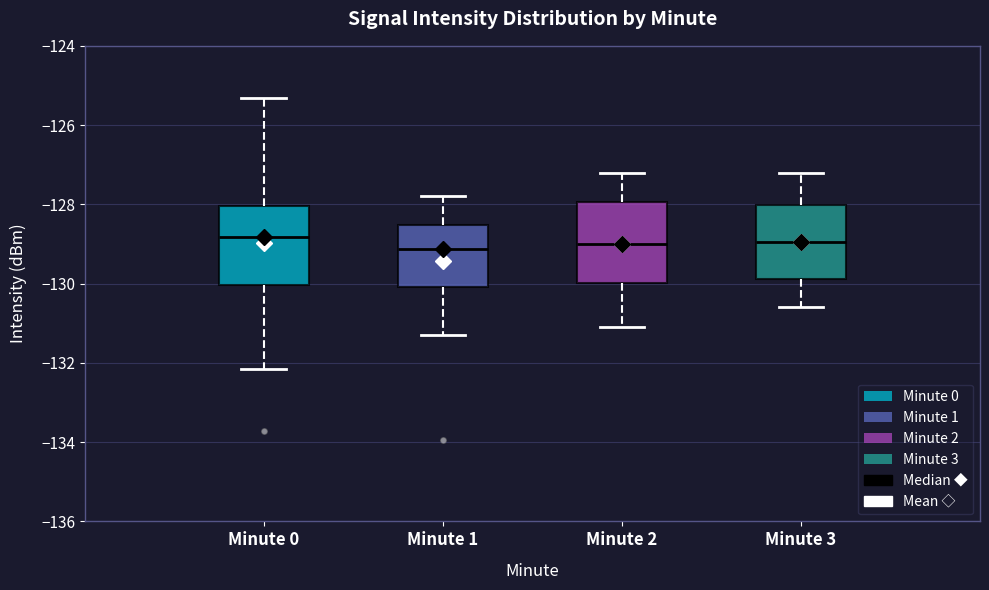

Where does the upper whisker of the box for Minute 2 end on the y-axis? The values are not printed on the chart, so give them approximately, as read against the axis.

-127.2